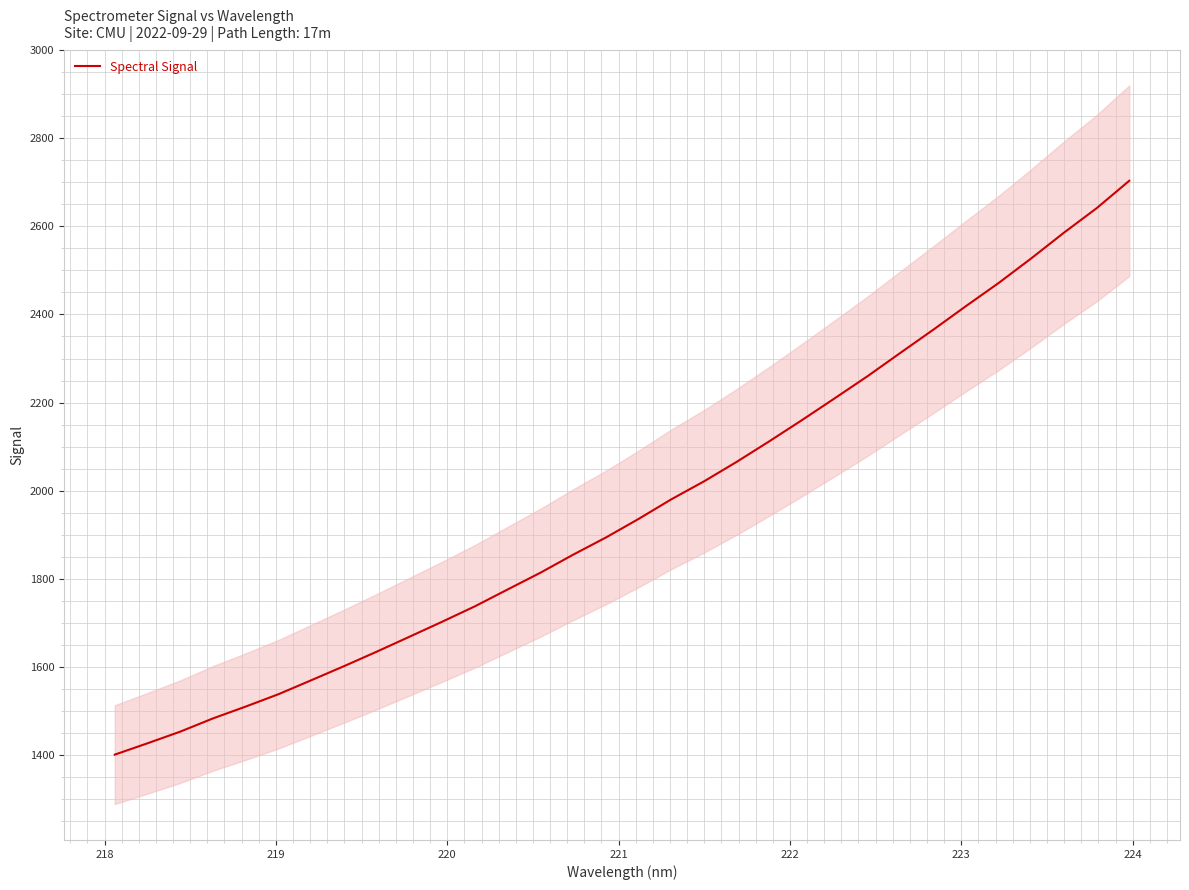

What is the lowest value of the Spectral Signal series?

1401.4